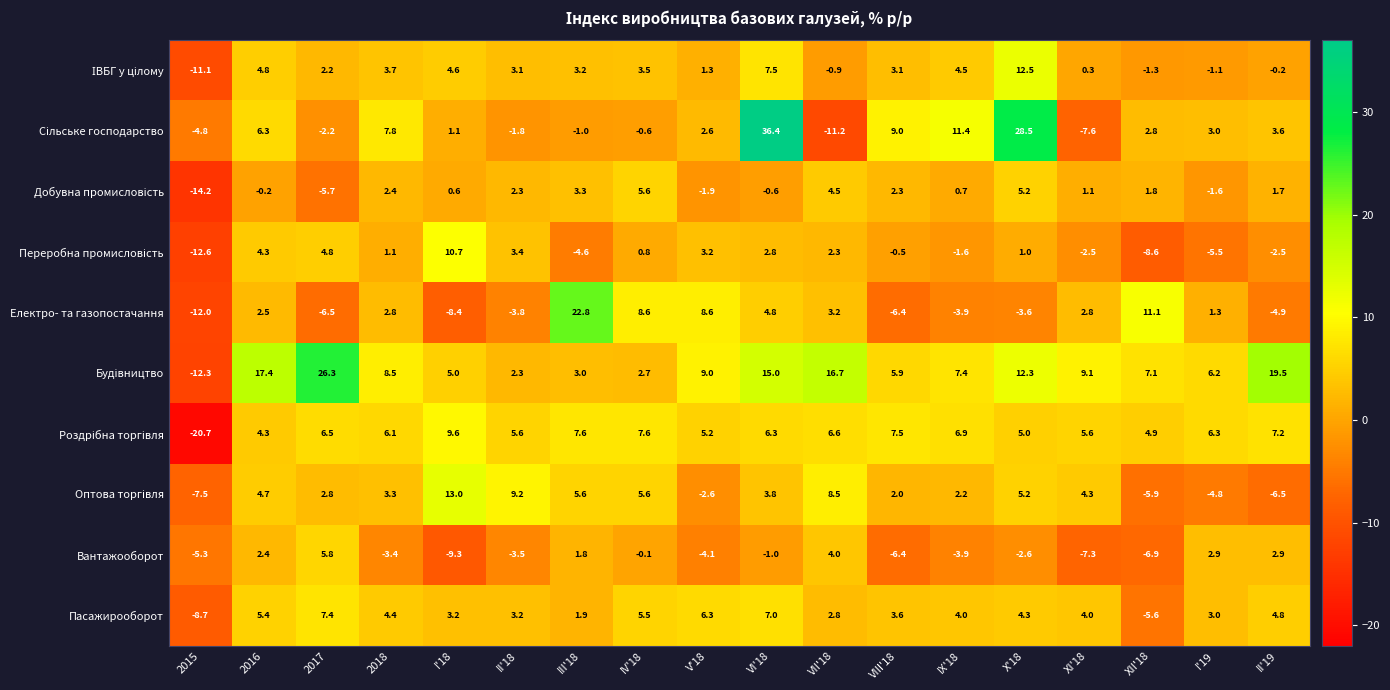

What is the highest value of the Електро- та газопостачання series?

22.8